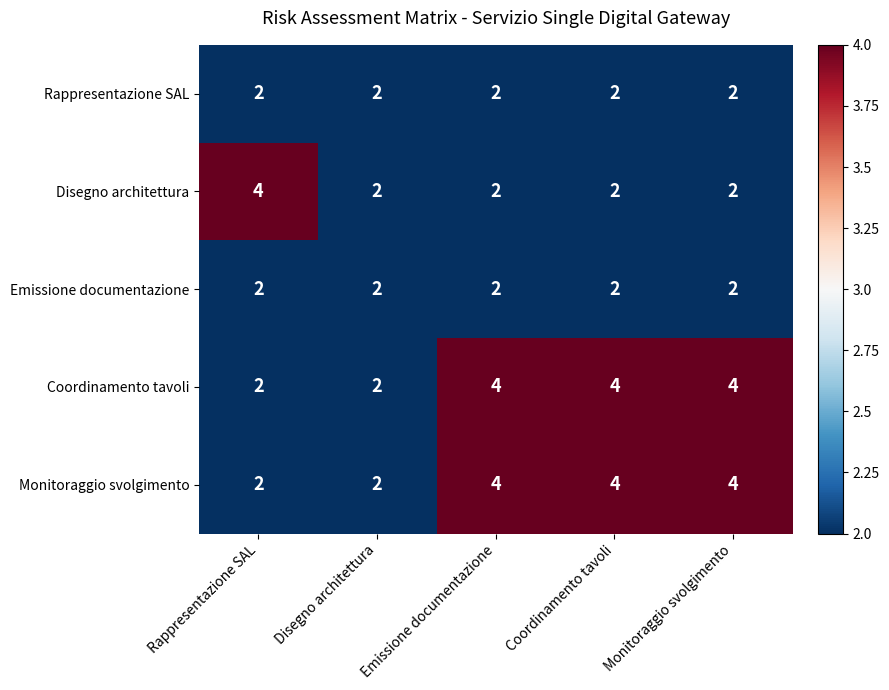

What is the sum of the Disegno architettura values at Coordinamento tavoli and Rappresentazione SAL?

6